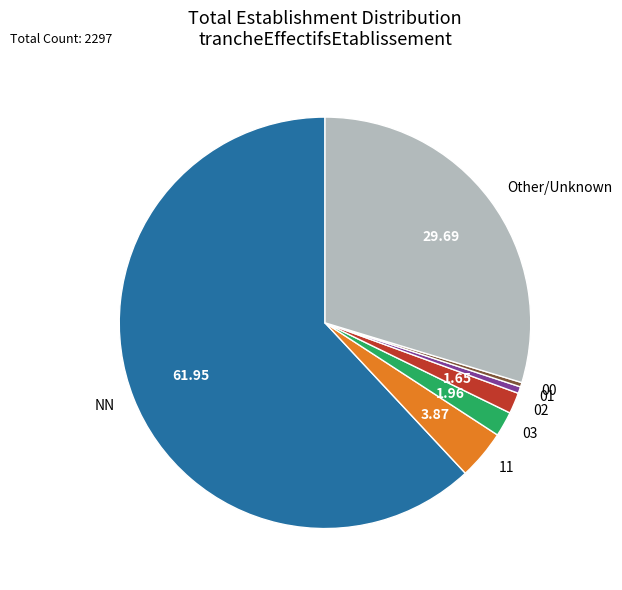

Which slice is the largest?

NN